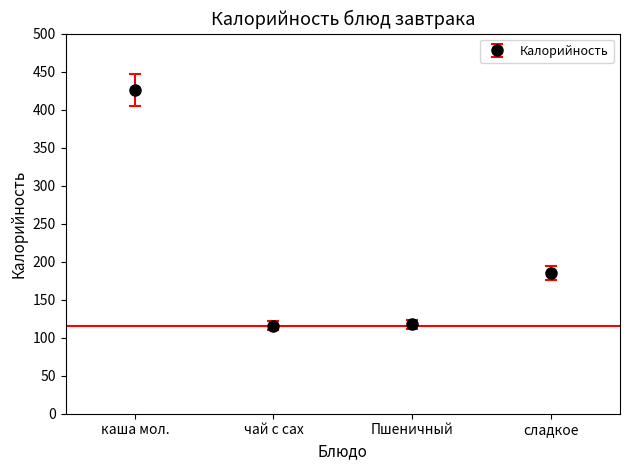

What is the sum of the values at каша мол. and Пшеничный?

543.3